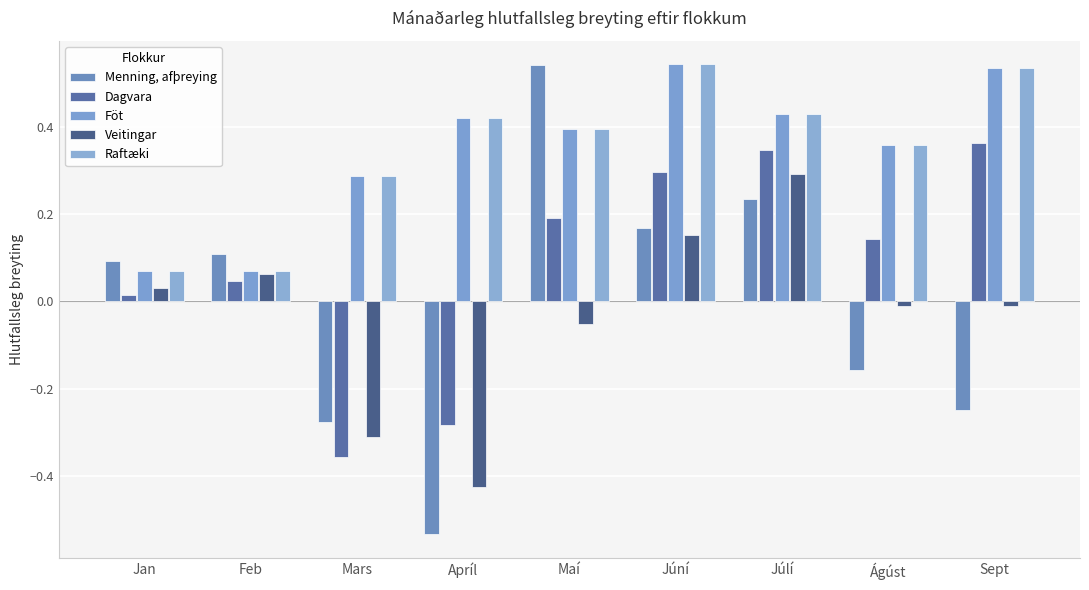

Between Júní and Júlí, which series saw the biggest shift?

Veitingar